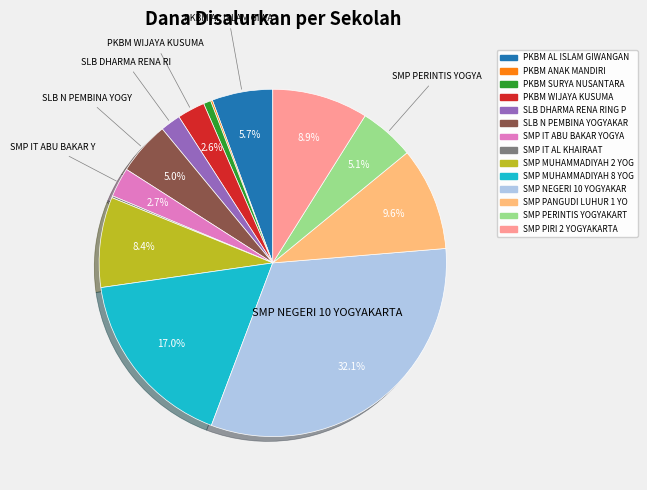

Is there a majority slice in this chart?

No